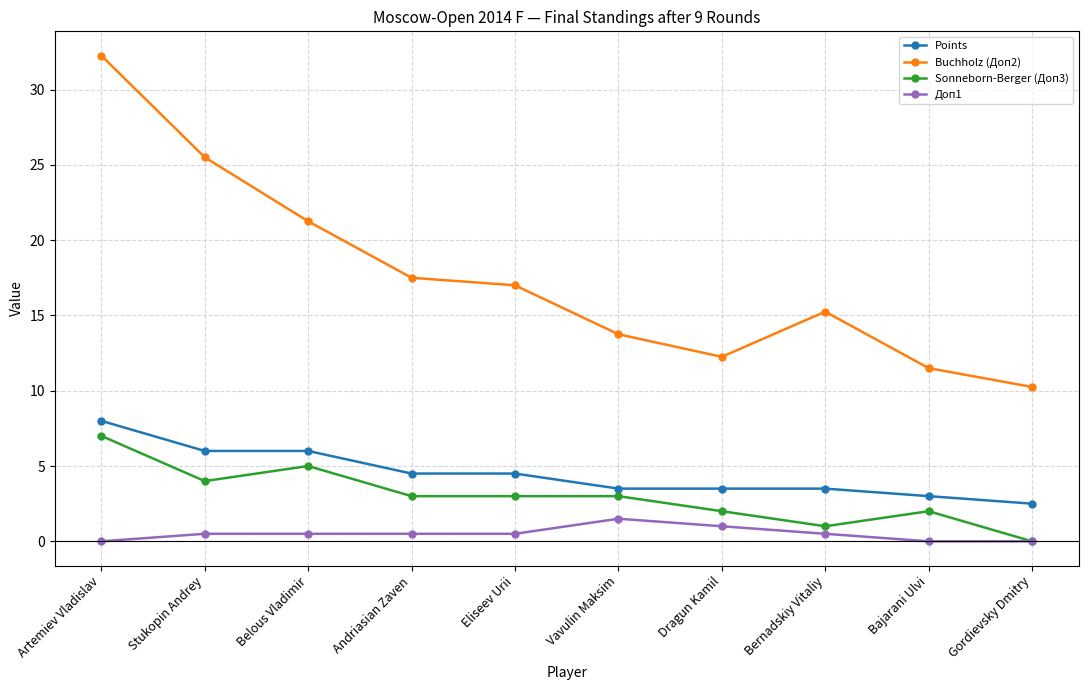

At how many categories does at least one series exceed 28?

1